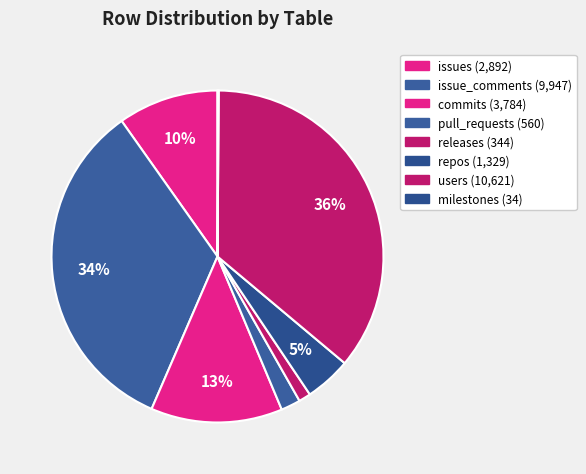

Does pull_requests account for over 50% of the chart?

No